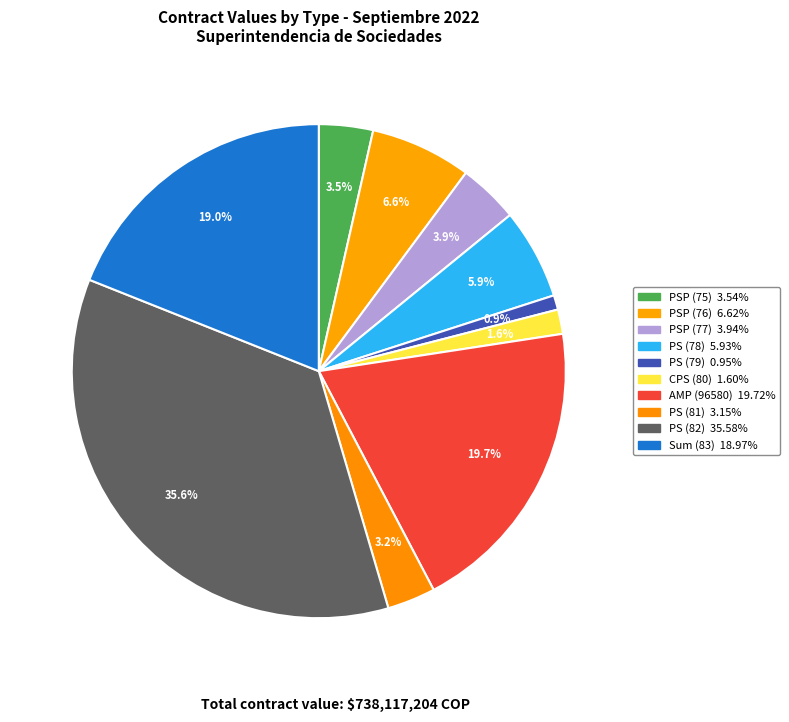

To the nearest percent, what is the difference between the largest and smallest slice percentages?

35%